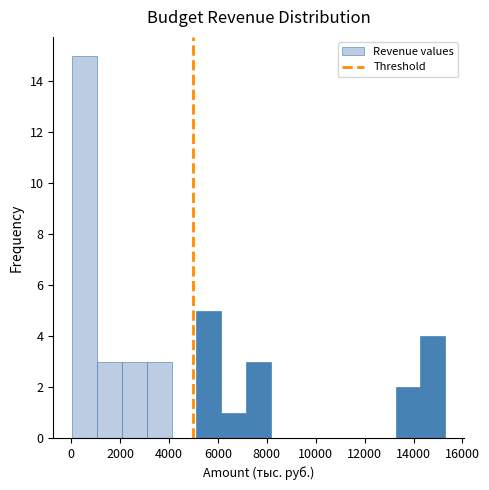

Reading left to right, transcribe this chart: for each bar, give the range it covers on the x-axis and its height. Neither the bar edges nor the heights are printed on the chart, so give them approximately, as read against the axes.

0 to 1000: 15
1000 to 2000: 3
2000 to 3000: 3
3000 to 4200: 3
4200 to 5200: 0
5200 to 6200: 5
6200 to 7200: 1
7200 to 8200: 3
8200 to 9200: 0
9200 to 10200: 0
10200 to 11200: 0
11200 to 12200: 0
12200 to 13200: 0
13200 to 14200: 2
14200 to 15400: 4